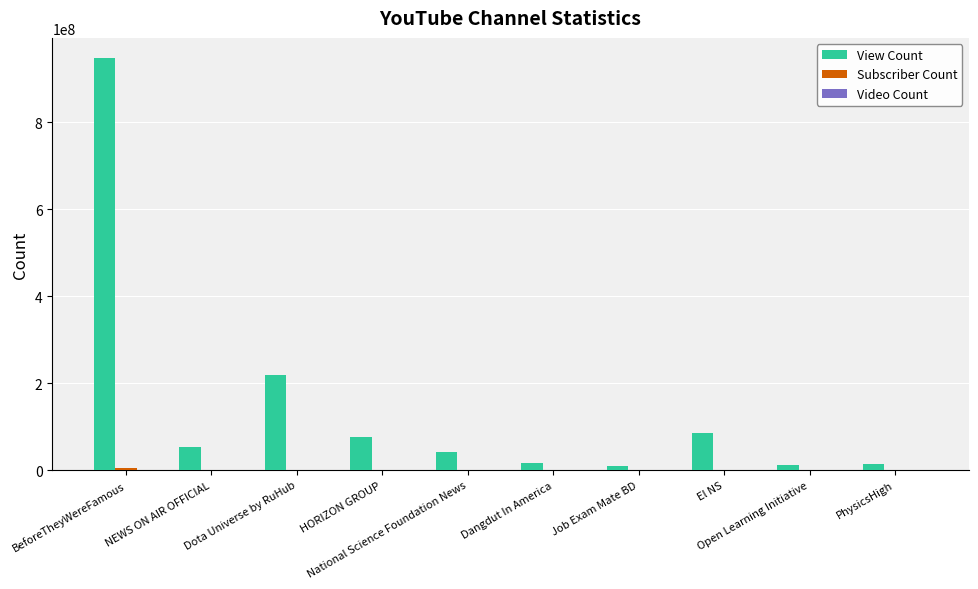

What is the greatest value displayed?

946280428